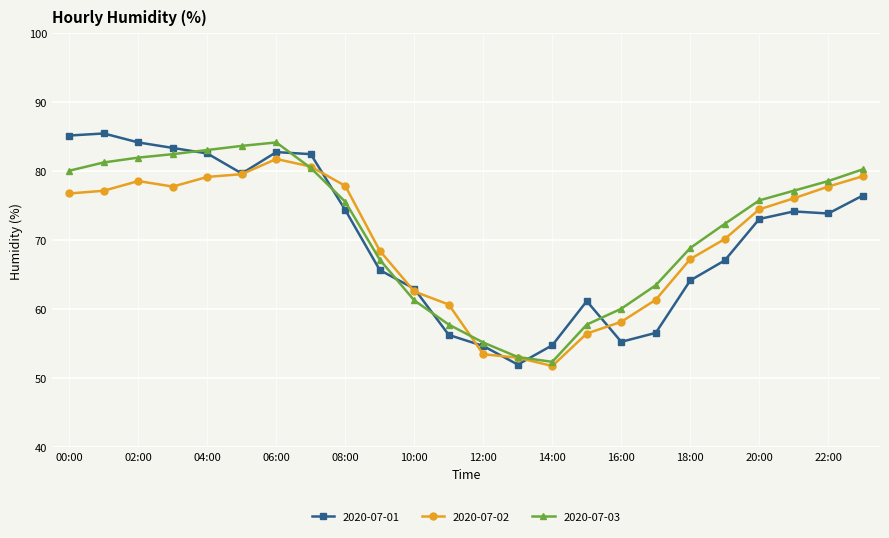

At how many categories does at least one series exceed 62?

18